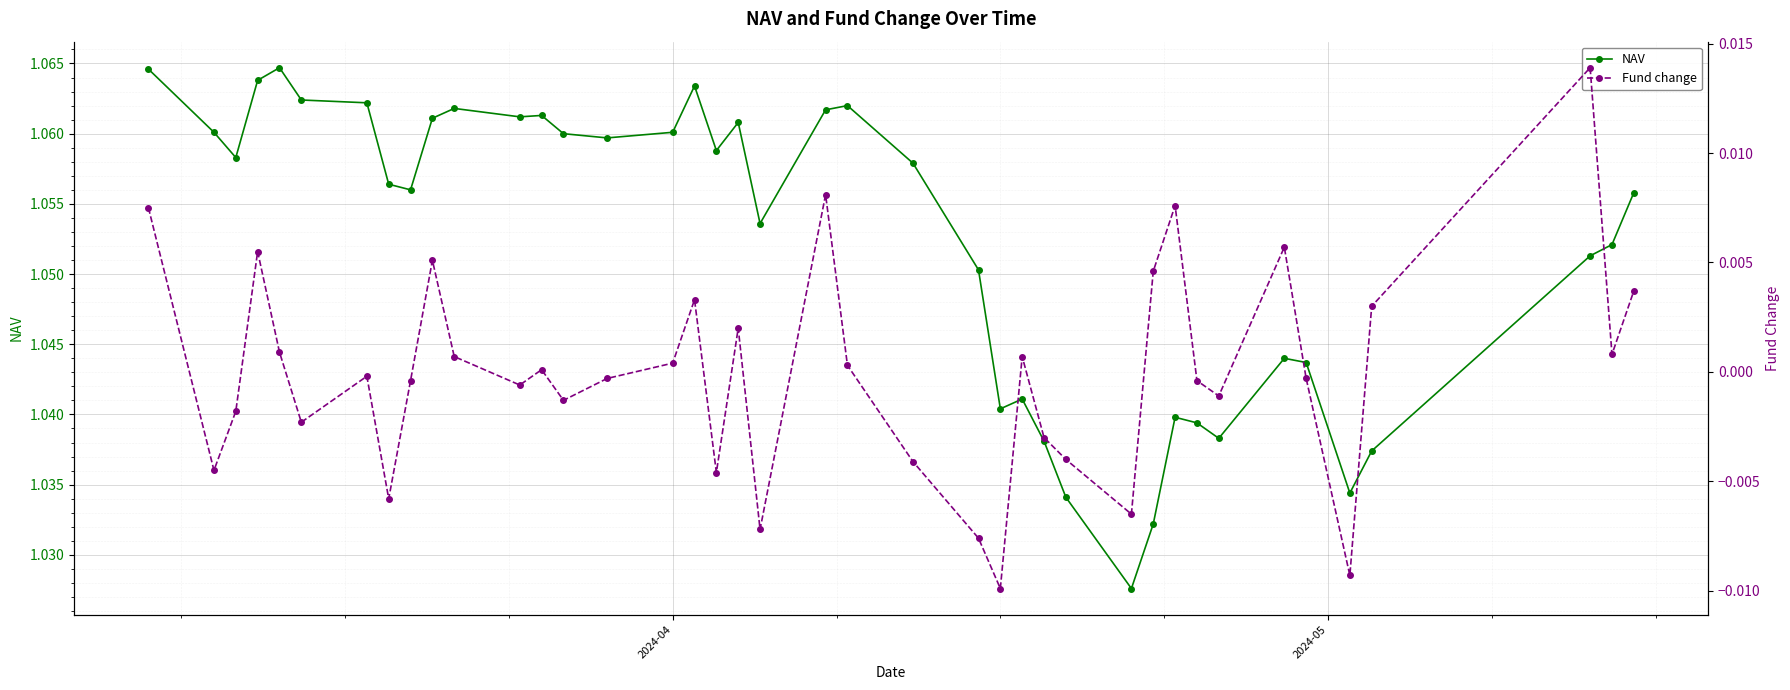

At how many categories does at least one series exceed 0?

40